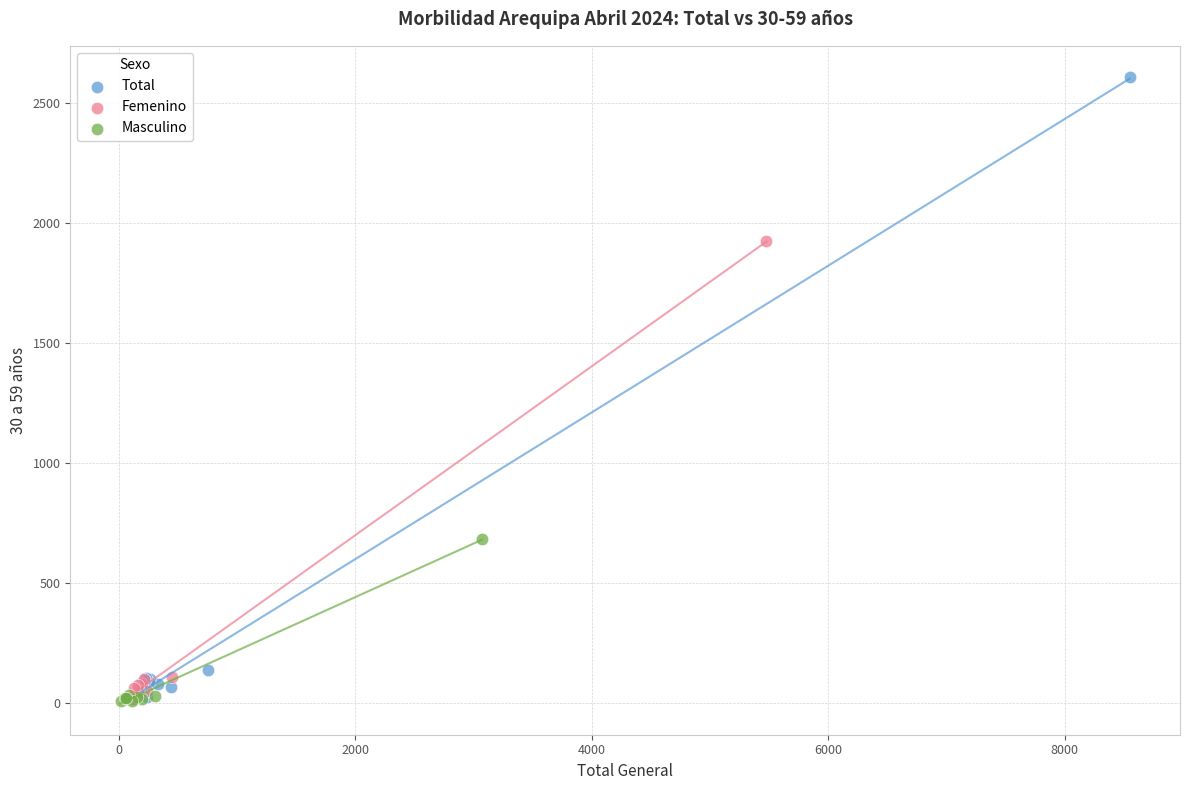

Which series has the widest spread of Y values?

Total